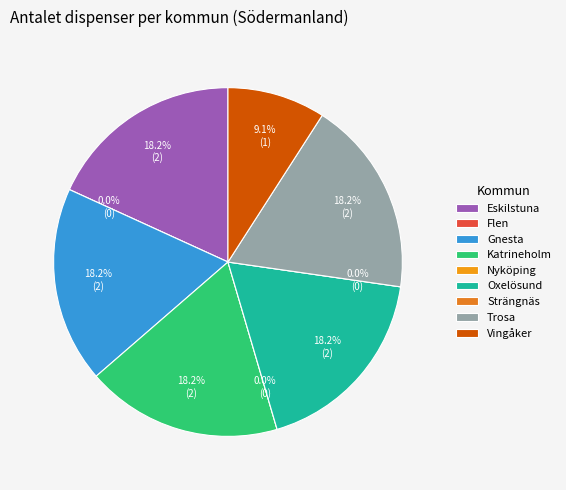

To the nearest percent, what is the difference between the largest and smallest slice percentages?

18%